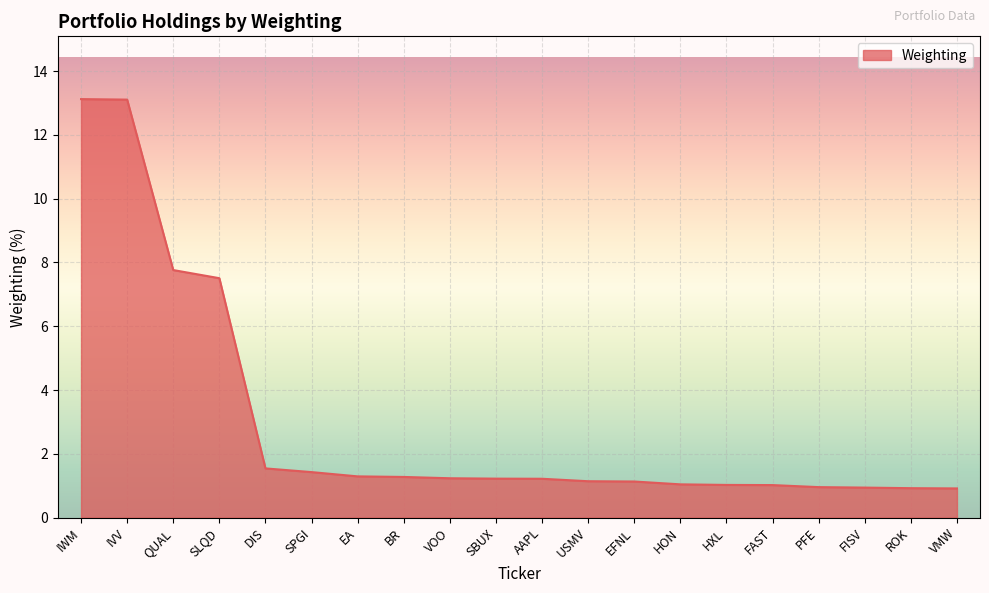

Which has a higher value, SPGI or EA?

SPGI